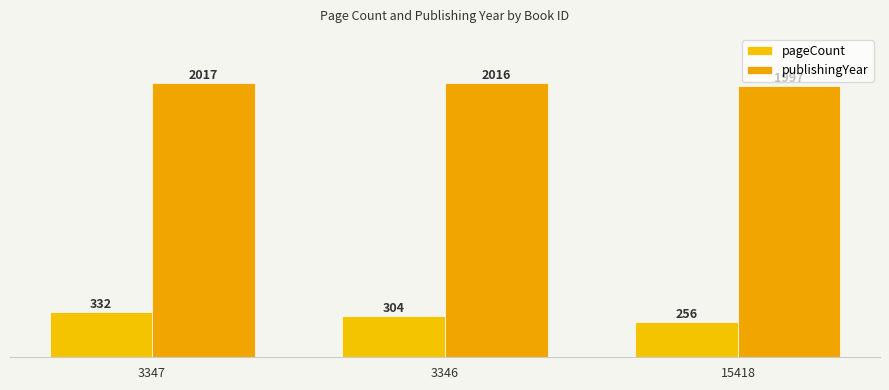

At which category is the sum across all series the highest?

3347